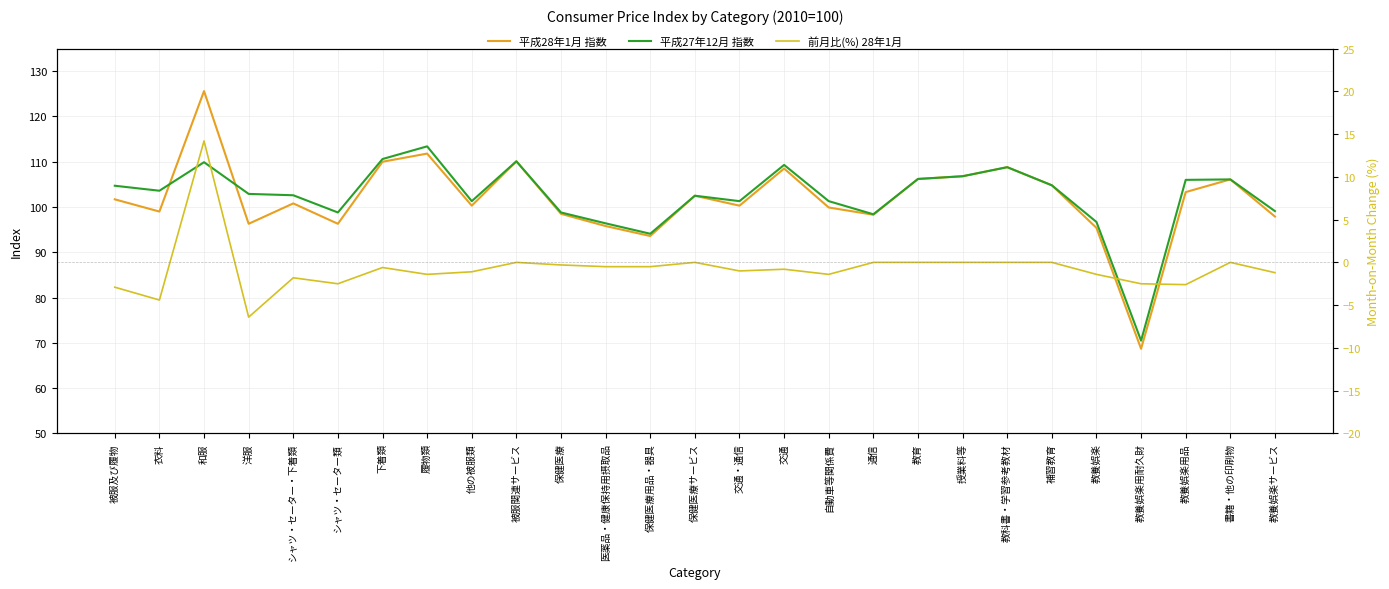

Count the number of categories in the chart.

27